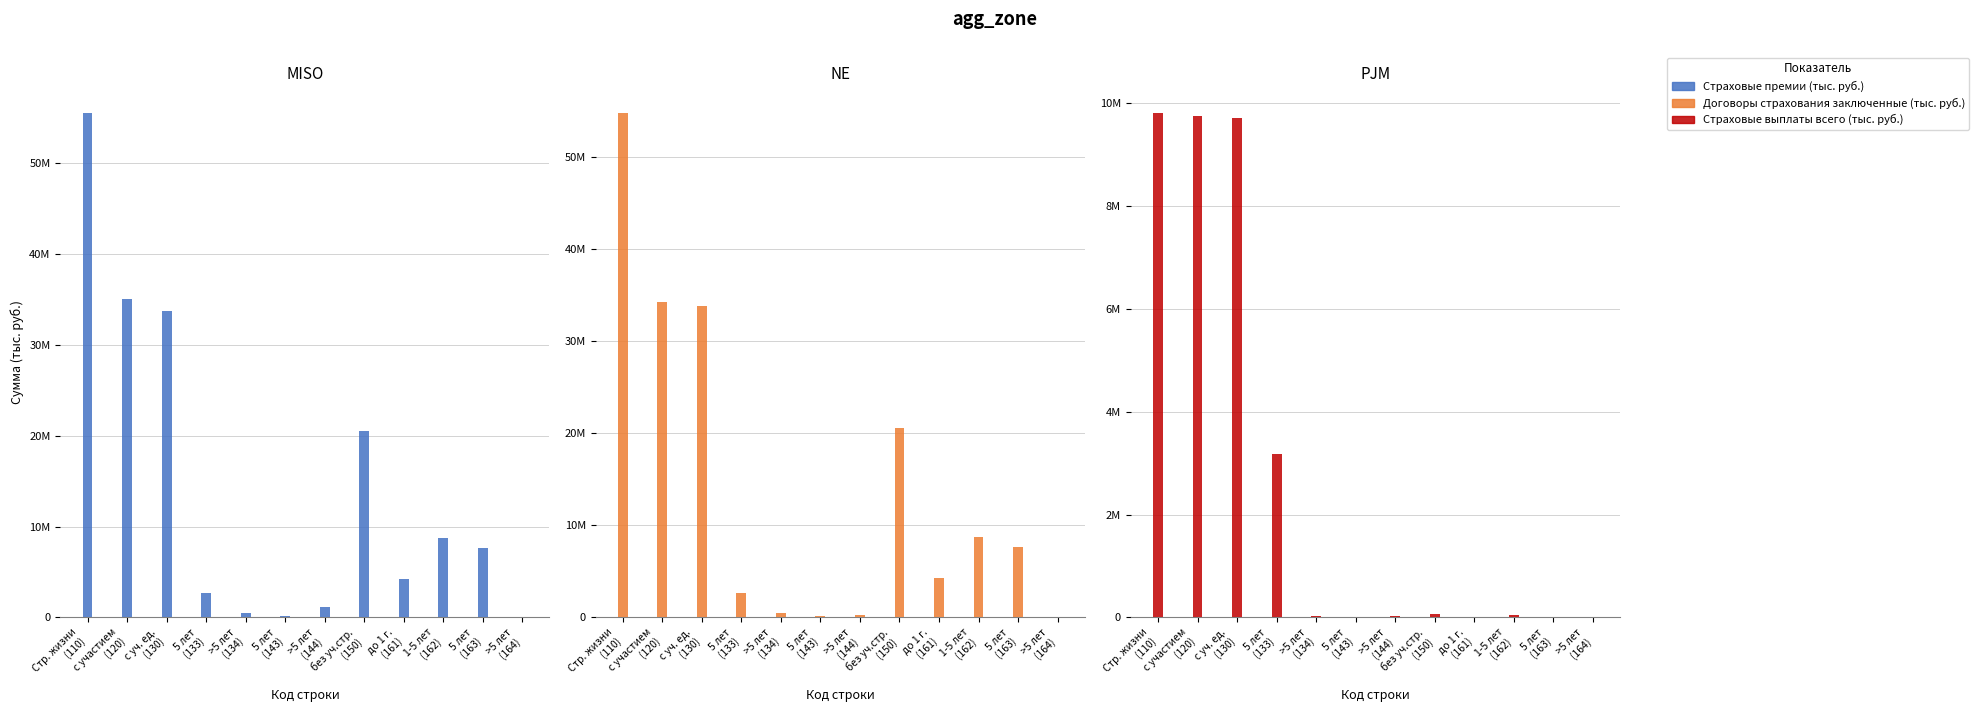

What is the average value of the Страховые выплаты всего (тыс. руб.) series?

2723303.1